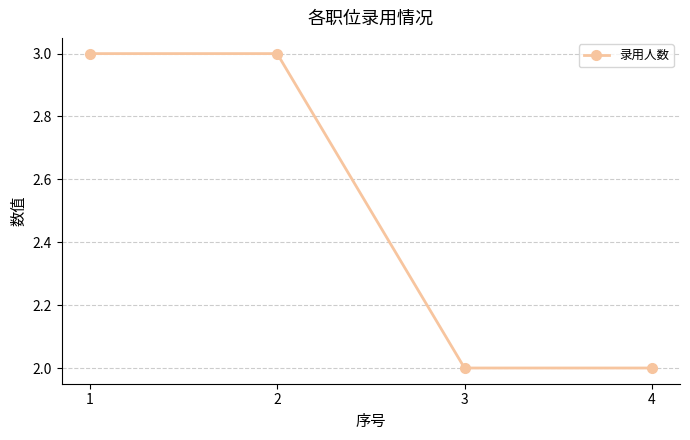

What is the sum of all values?

10